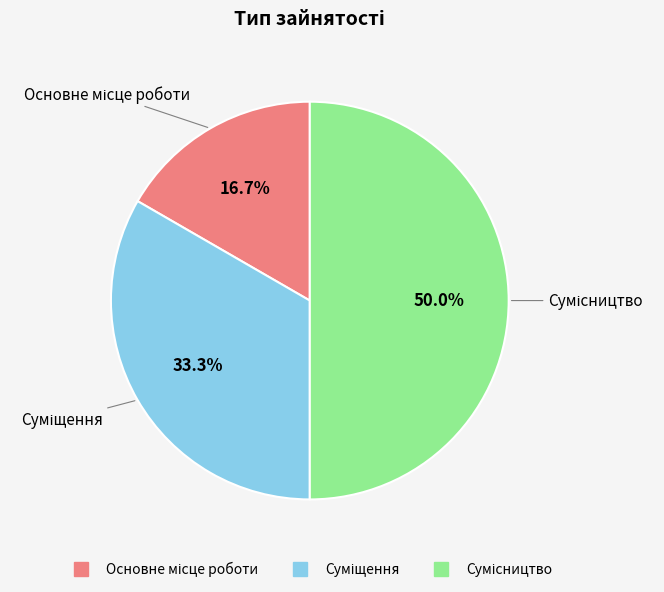

How many slices are in this pie chart?

3